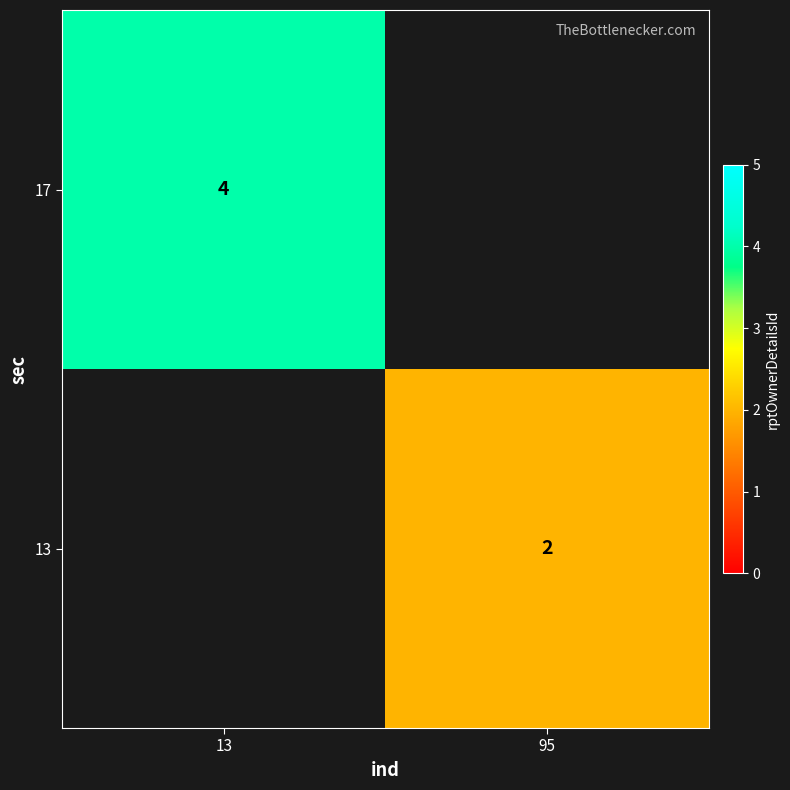

True or false: 17 has a value of 2 at 13.

False